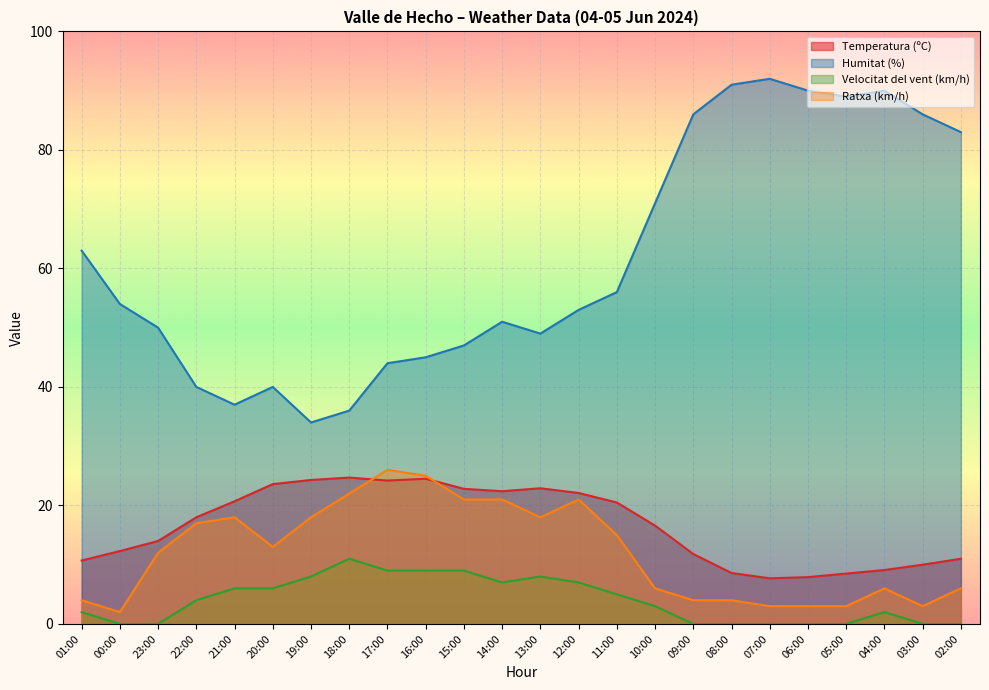

What is the difference between the second highest and second lowest values in the Velocitat del vent (km/h) series?

9.0